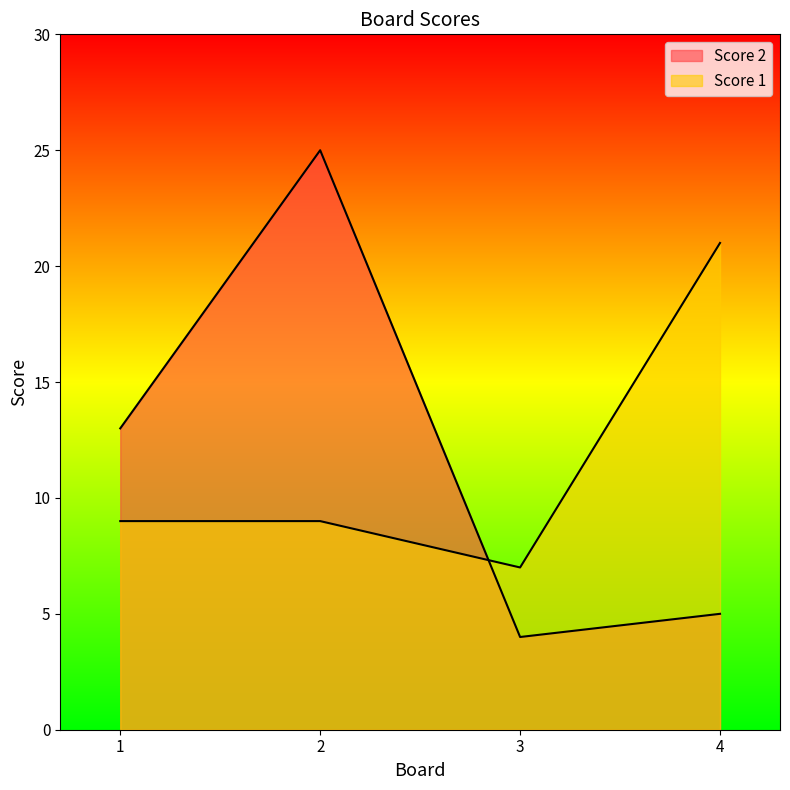

True or false: Score 1 has a value of 11 at 4.

False